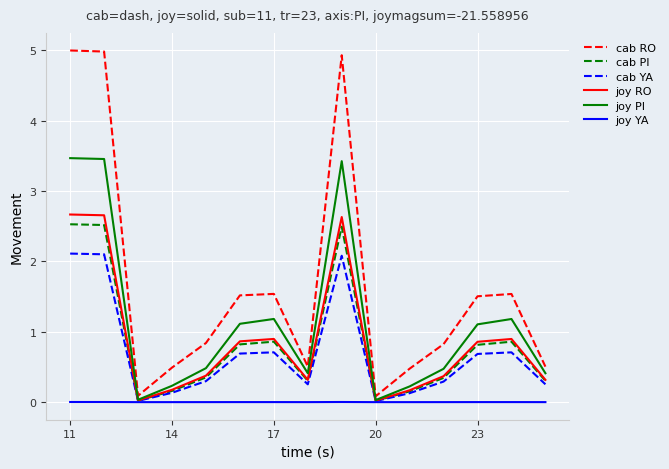

True or false: cab RO and joy RO cross at least once.

False